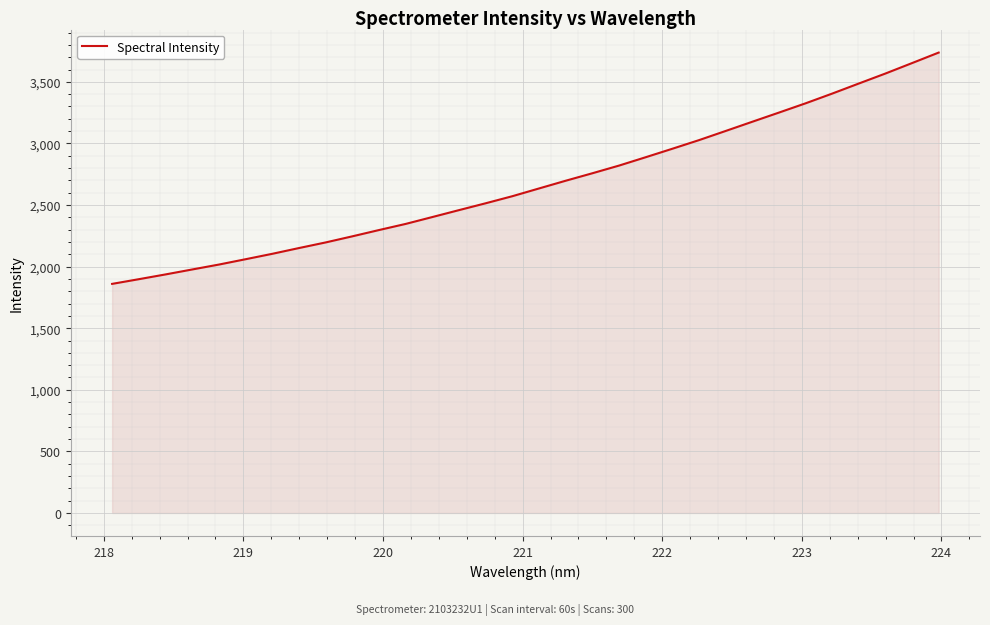

What is the minimum value shown in the chart?

1859.7